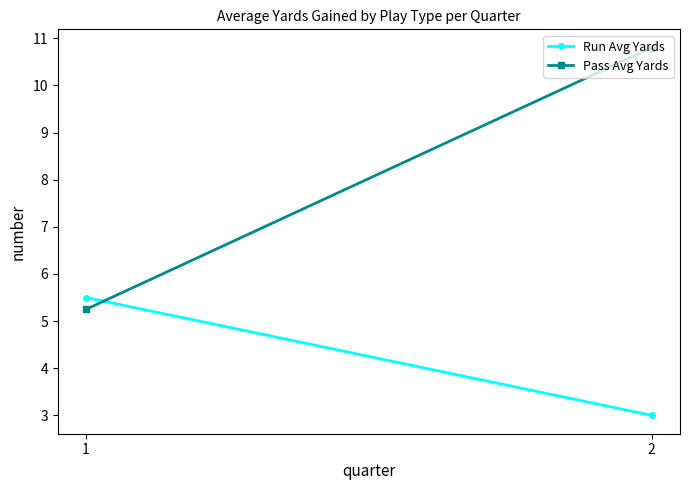

How many values in the Run Avg Yards series are below 5?

1